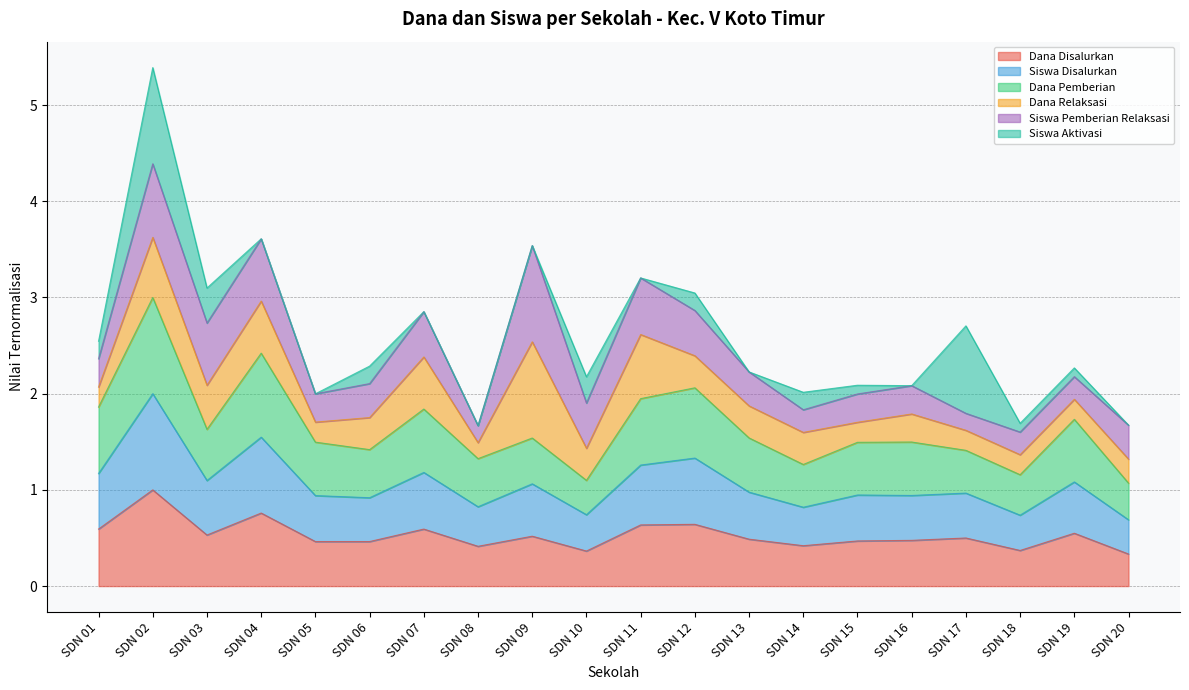

What is the maximum value for Dana Disalurkan?

1.0